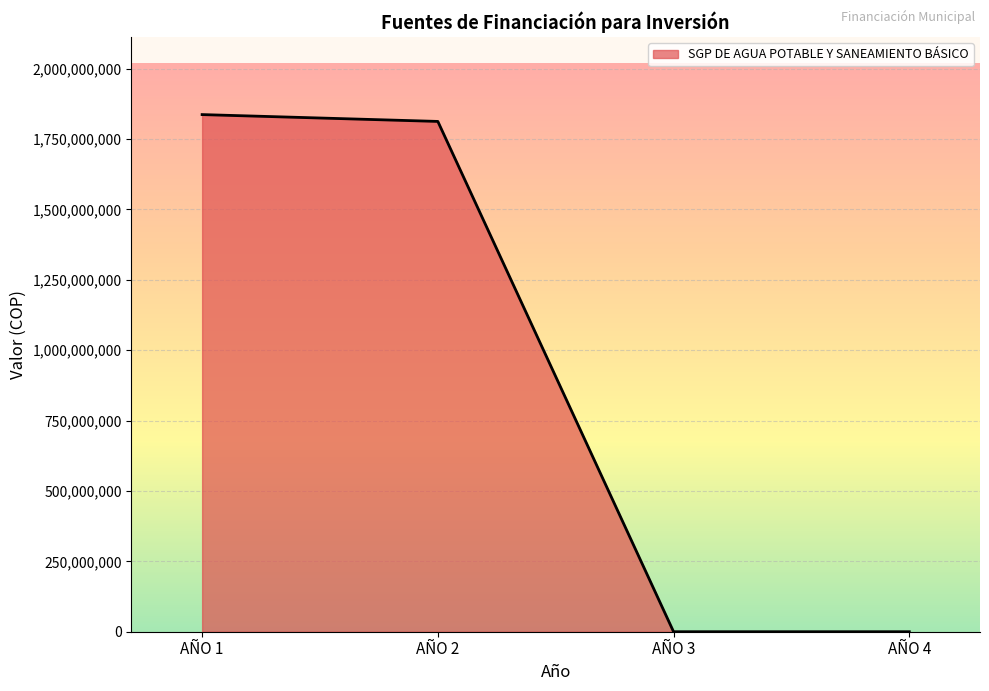

Reading right to left, extract all data points from this chart.

AÑO 4=0	AÑO 3=0	AÑO 2=1812429279	AÑO 1=1836710398